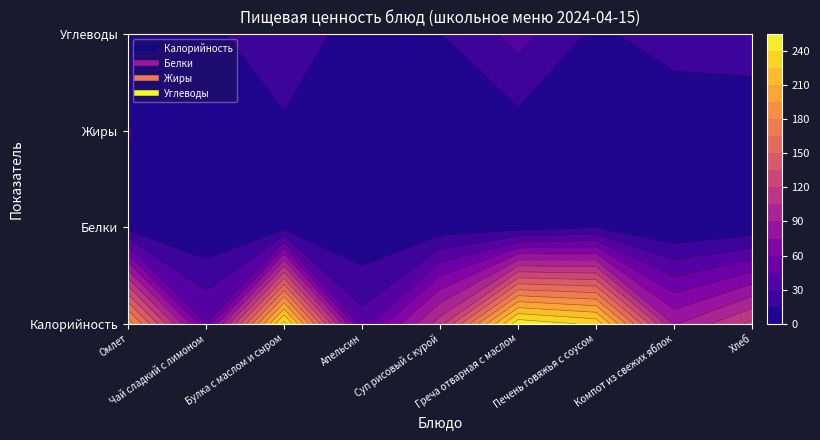

List the labels in order of Углеводы value, smallest first.

Омлет, Апельсин, Чай сладкий с лимоном, Печень говяжья с соусом, Суп рисовый с курой, Компот из свежих яблок, Булка с маслом и сыром, Хлеб, Греча отварная с маслом